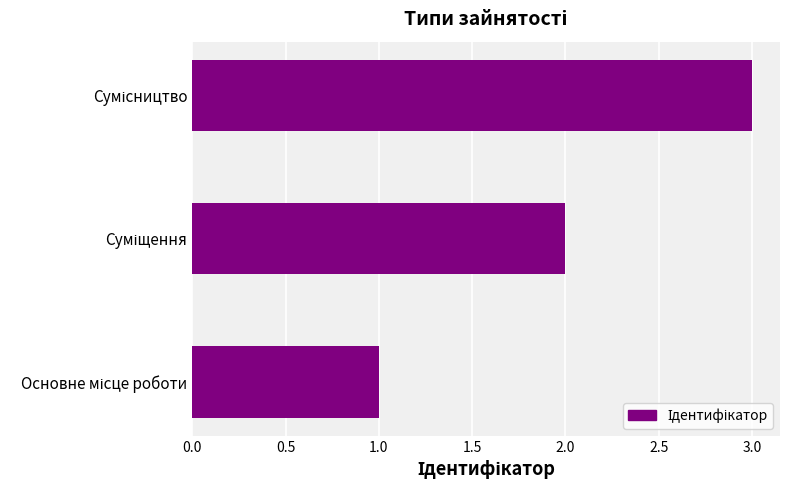

What is the greatest value displayed?

3